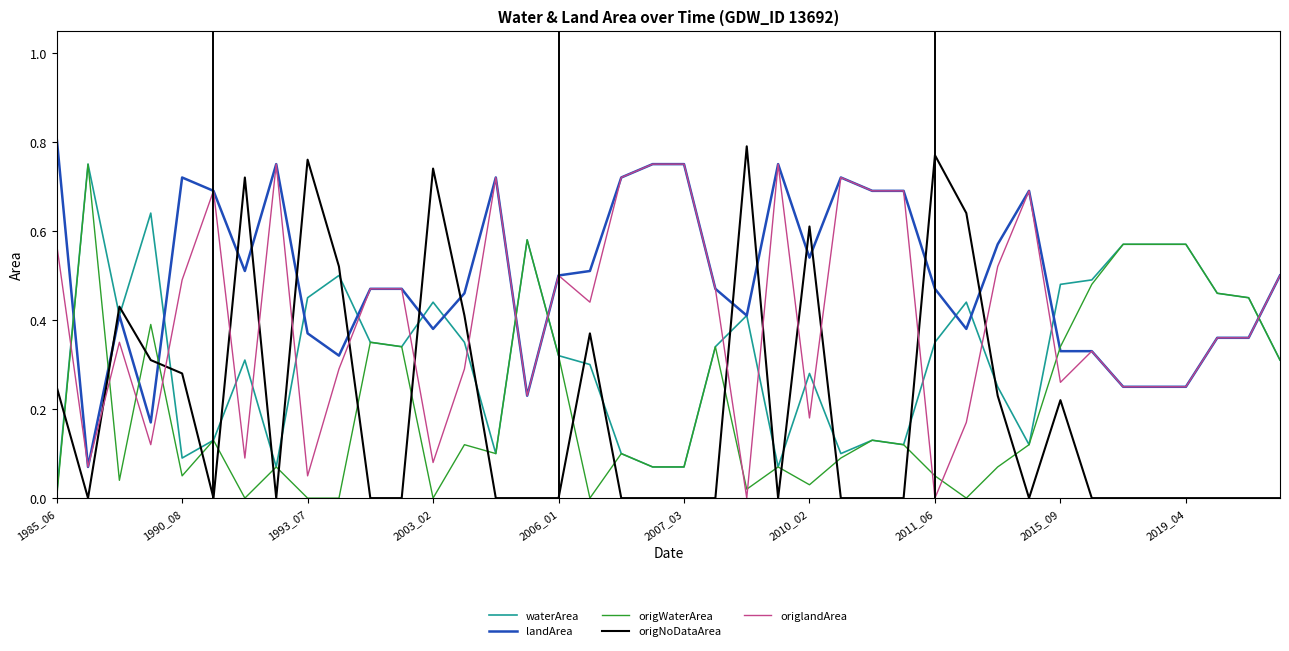

Which series has the largest total across all categories?

landArea